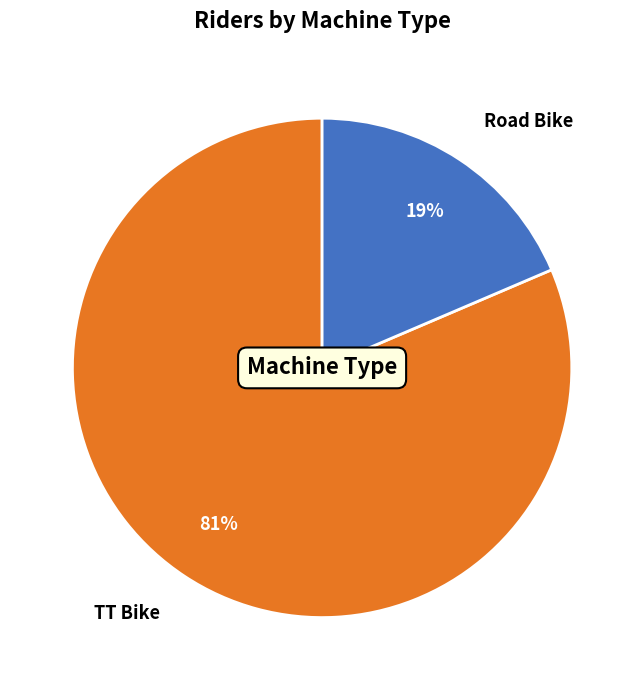

Does any single category account for the majority?

Yes